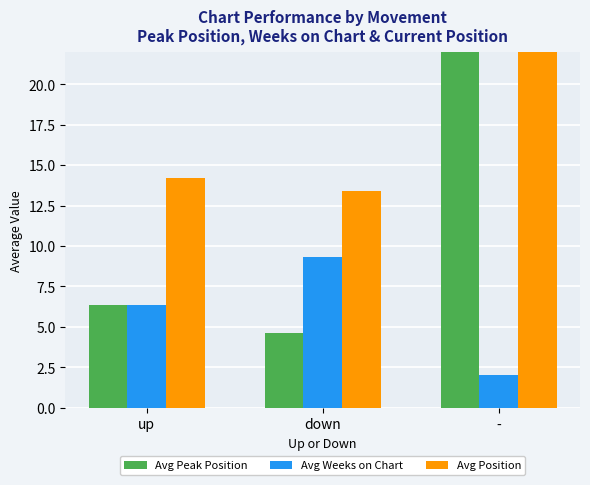

List the labels in order of Avg Peak Position value, smallest first.

down, up, -